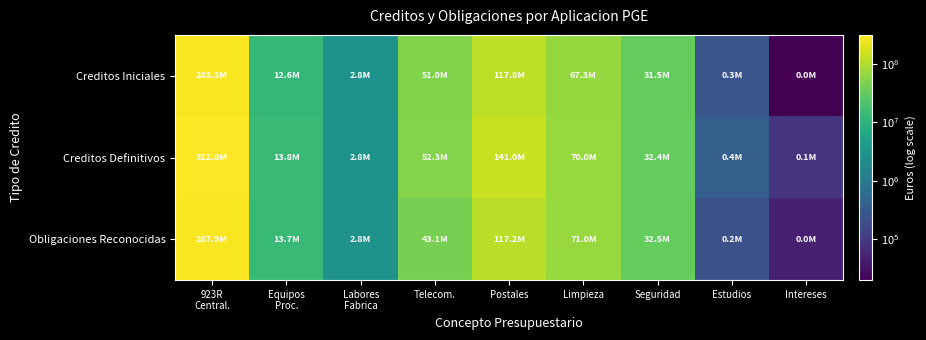

Count the number of categories in the chart.

9